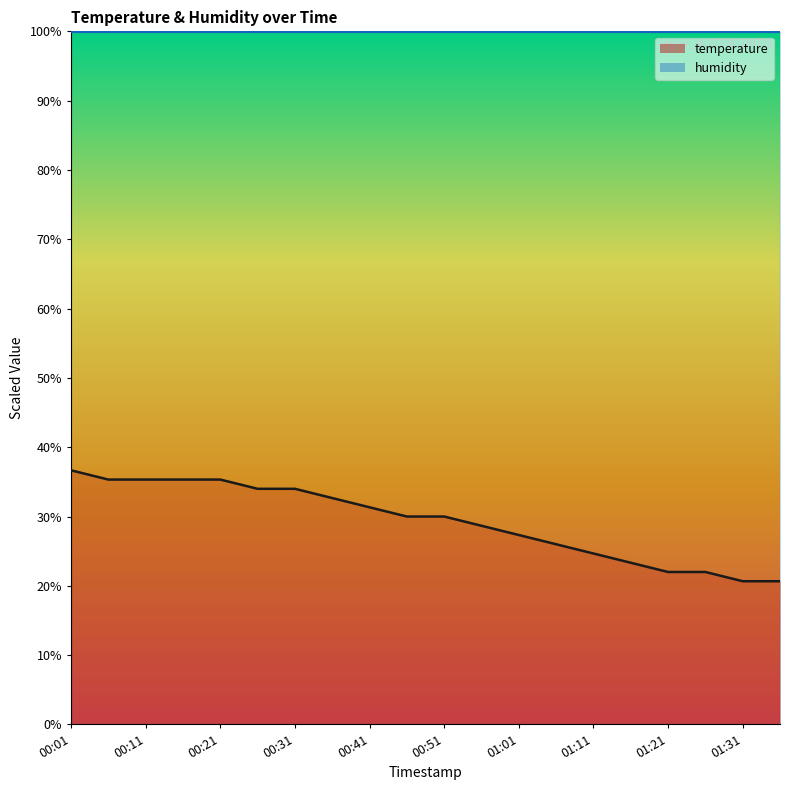

Reading left to right, list all the values displayed in this chart.

36.7	35.3	35.3	35.3	35.3	34.0	34.0	32.7	31.3	30.0	30.0	28.7	27.3	26.0	24.7	23.3	22.0	22.0	20.7	20.7